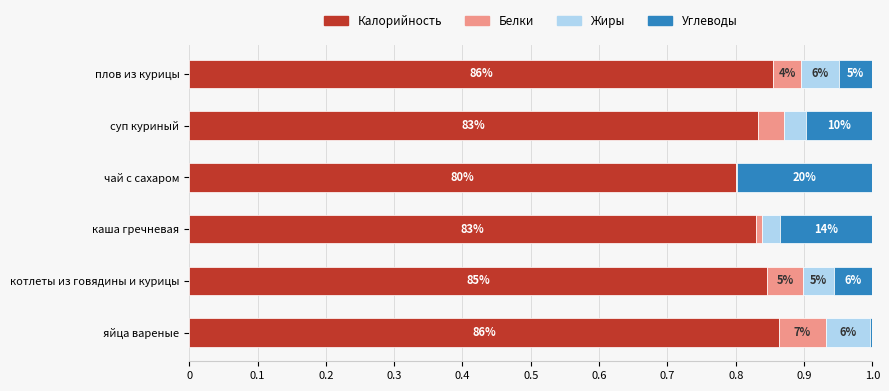

What are all the series names shown in the legend?

Калорийность, Белки, Жиры, Углеводы